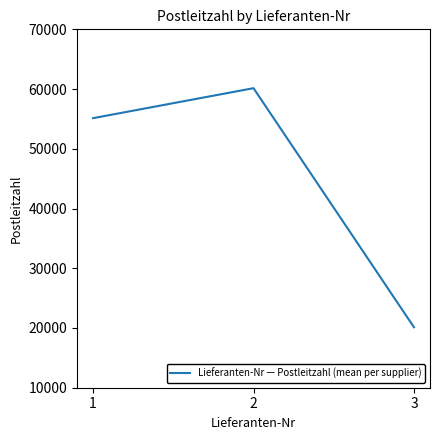

At which category does the chart reach its minimum across all series?

3